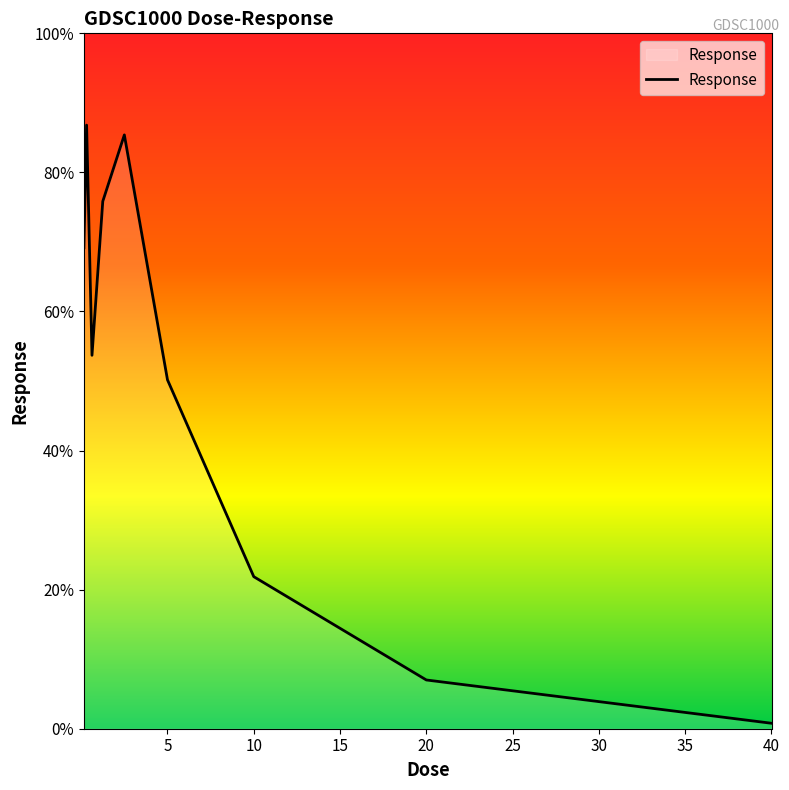

Count the number of data series in this chart.

1